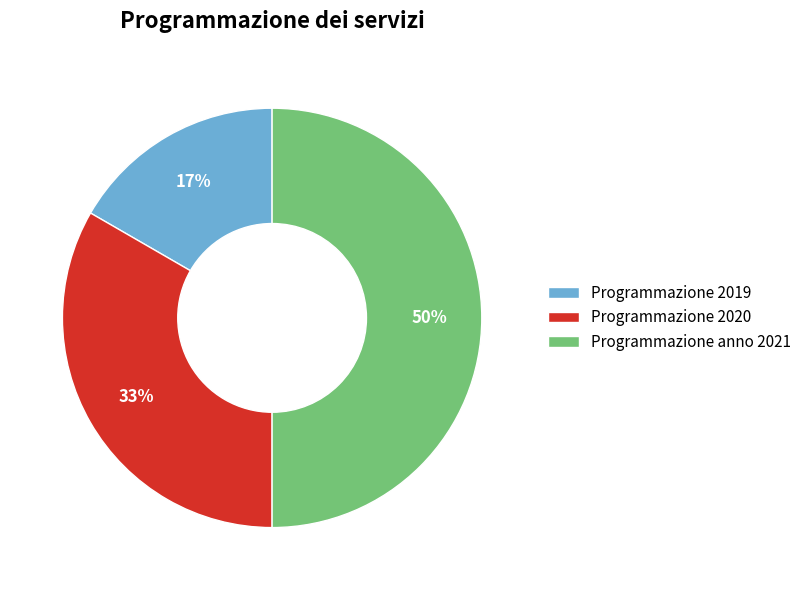

Between Programmazione 2020 and Programmazione anno 2021, which is larger?

Programmazione anno 2021